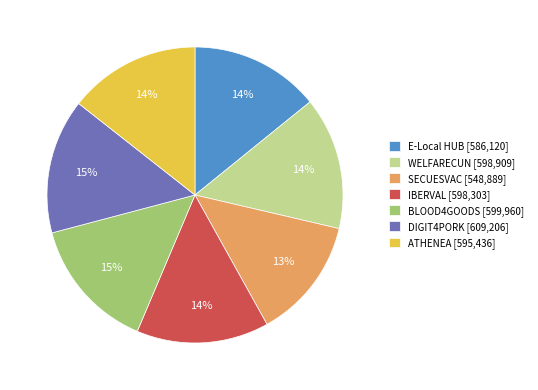

Does any single category account for the majority?

No